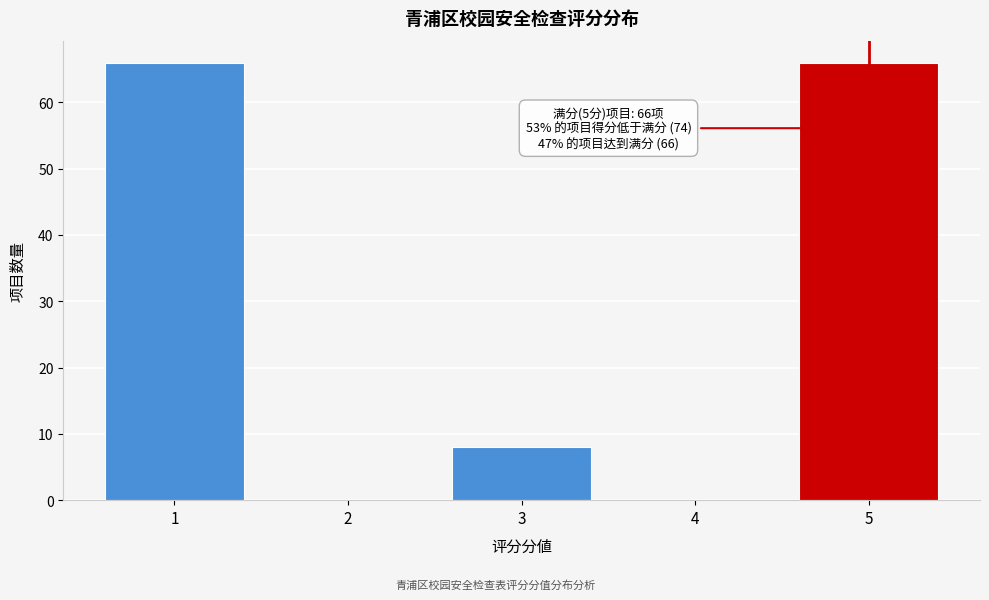

Reading left to right, what are all the values shown in this chart?

1=66	2=0	3=8	4=0	5=66